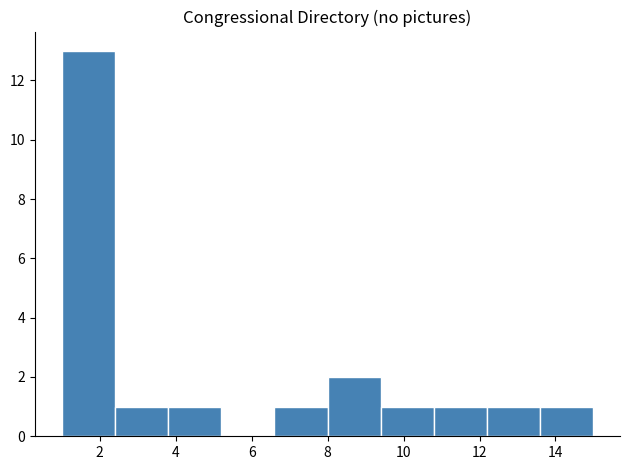

Reading left to right, transcribe this chart: for each bar, give the range it covers on the x-axis and its height. The values are not printed on the chart, so give them approximately, as read against the axis.

1.0 to 2.4: 13
2.4 to 3.8: 1
3.8 to 5.2: 1
5.2 to 6.6: 0
6.6 to 8.0: 1
8.0 to 9.4: 2
9.4 to 10.8: 1
10.8 to 12.2: 1
12.2 to 13.6: 1
13.6 to 15.0: 1